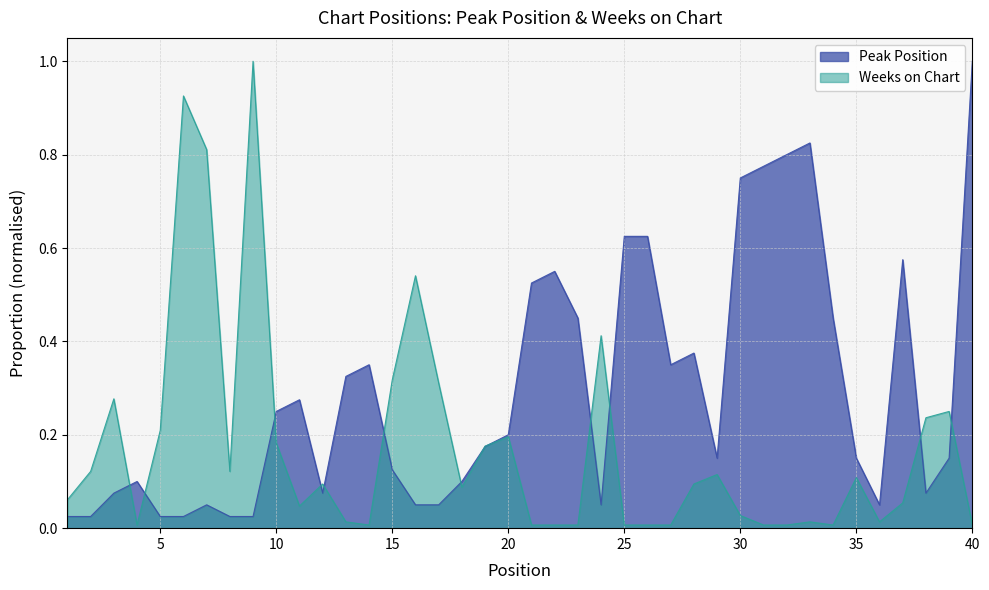

What are all the series names shown in the legend?

Peak Position, Weeks on Chart